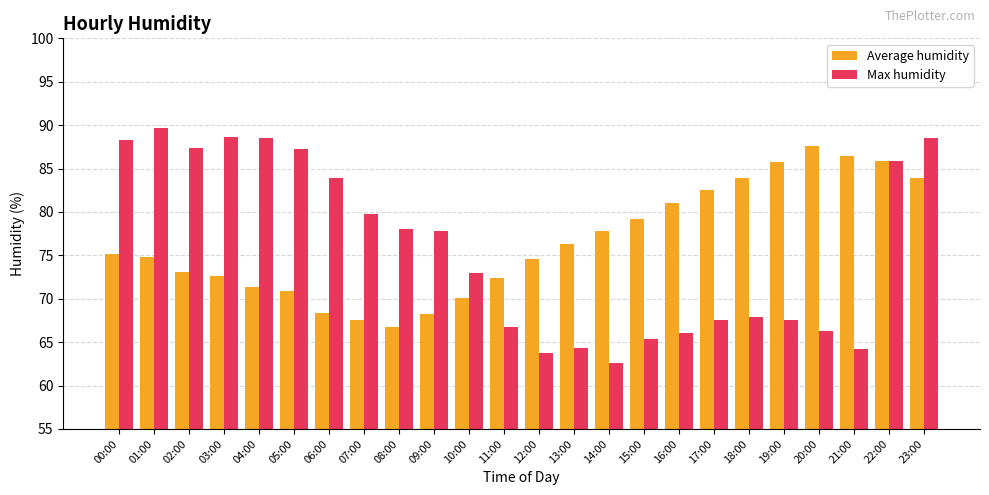

What is the spread (max minus min) of values at 16:00?

14.9